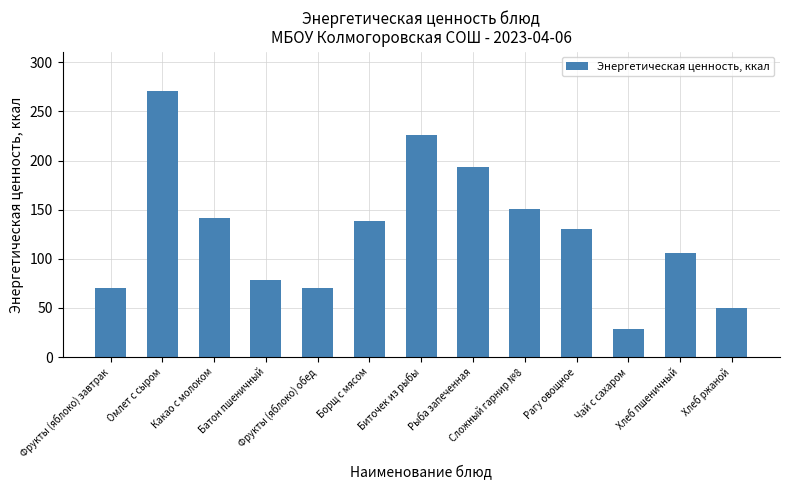

Count the number of categories in the chart.

13